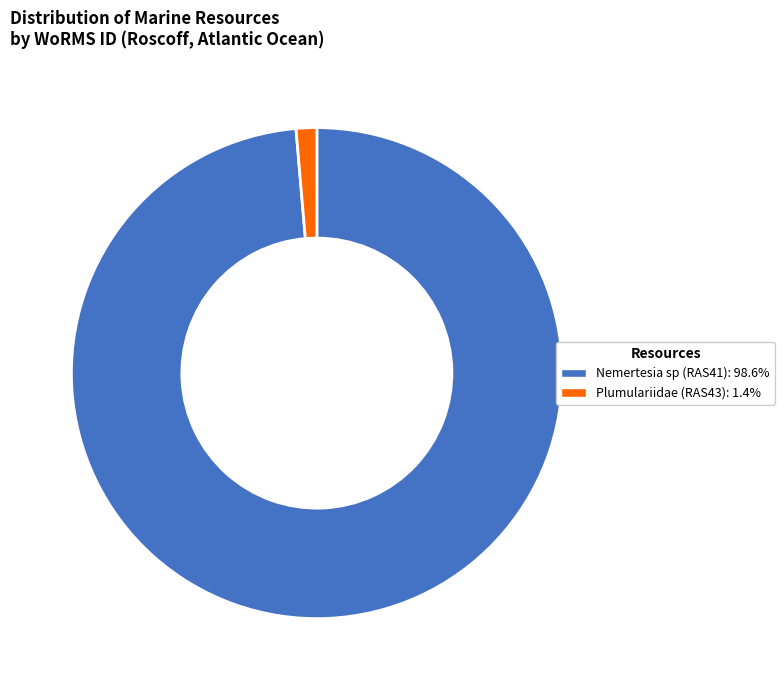

How many segments does this pie chart have?

2